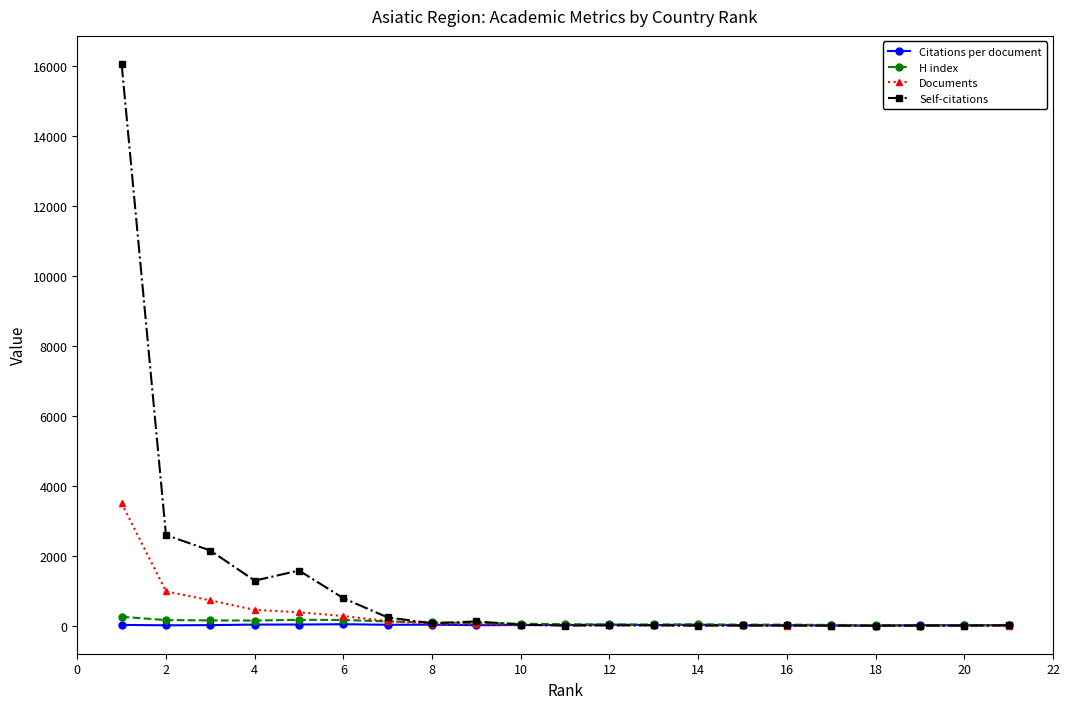

What is the maximum value shown in the chart?

16053.0